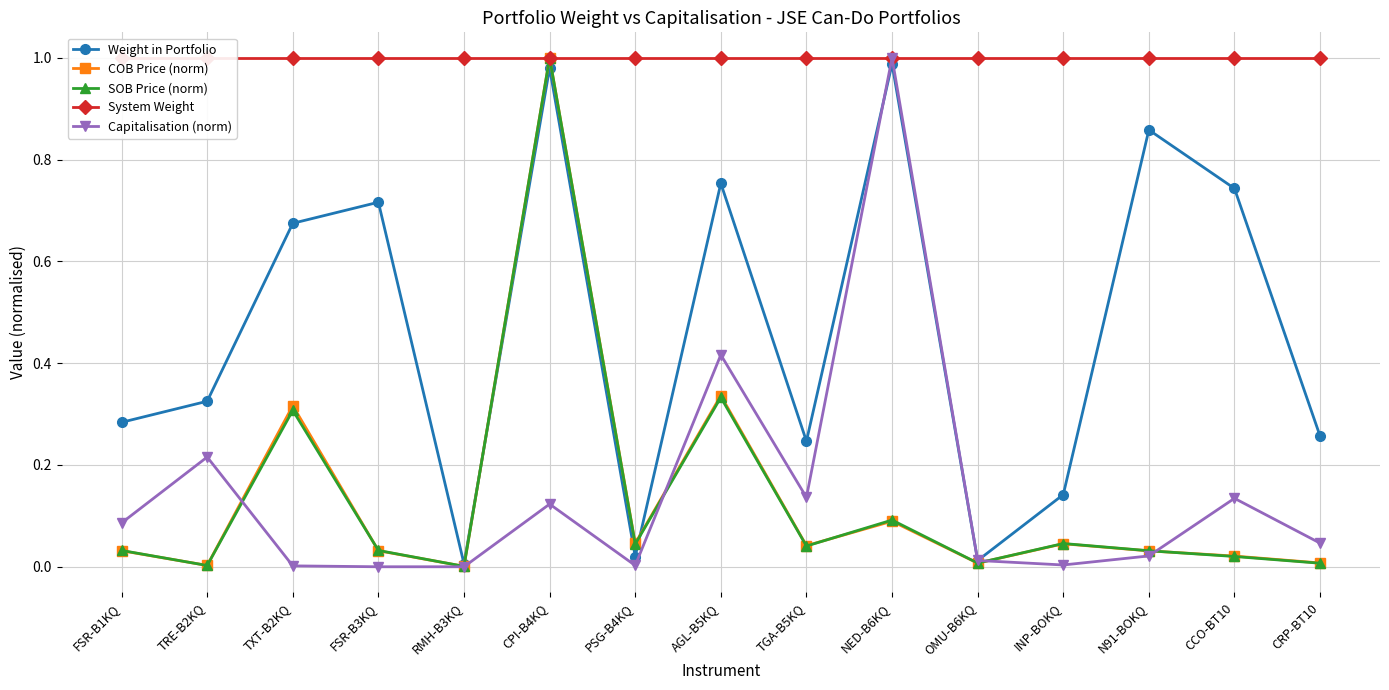

Is this an area chart (filled region under the line)?

No